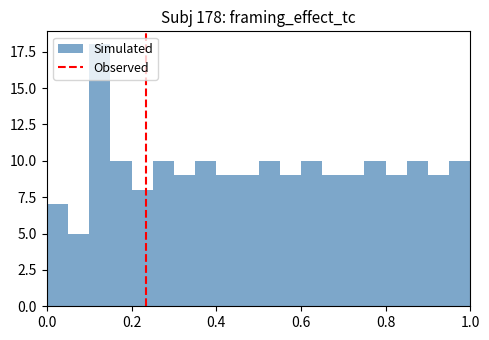

Around what value on the x-axis is the tallest bar? Give the approximate position of its centre, as read against the axis.

0.12